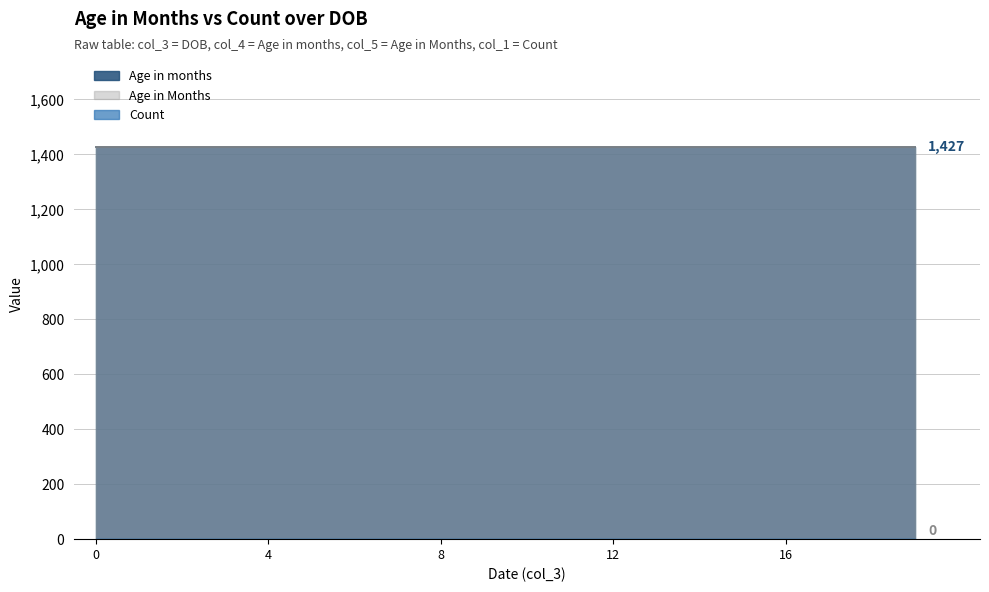

Which series changed the most between 2018-12-31 and 2018-12-31?

Count